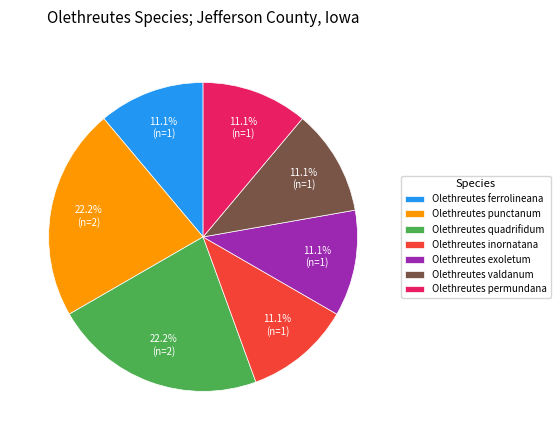

What percentage do Olethreutes valdanum and Olethreutes ferrolineana together represent?

22.2%